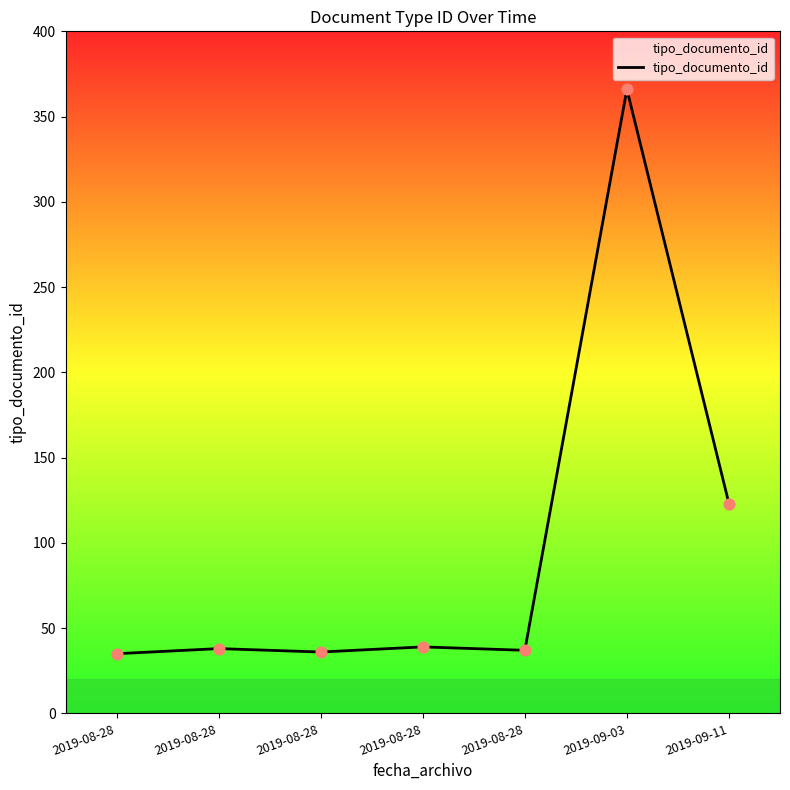

How many lines are shown in the chart?

1